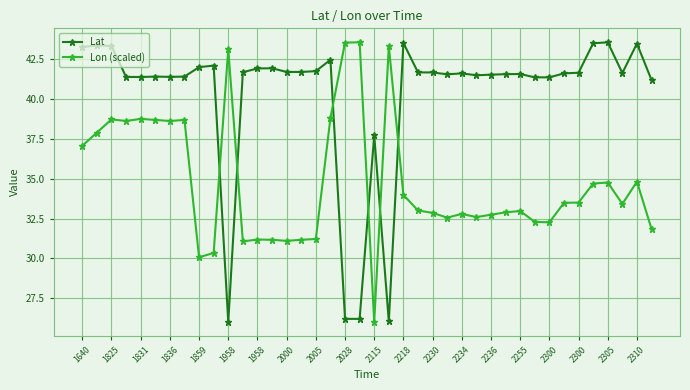

After their last crossing, which series has the higher values: Lat or Lon (scaled)?

Lat